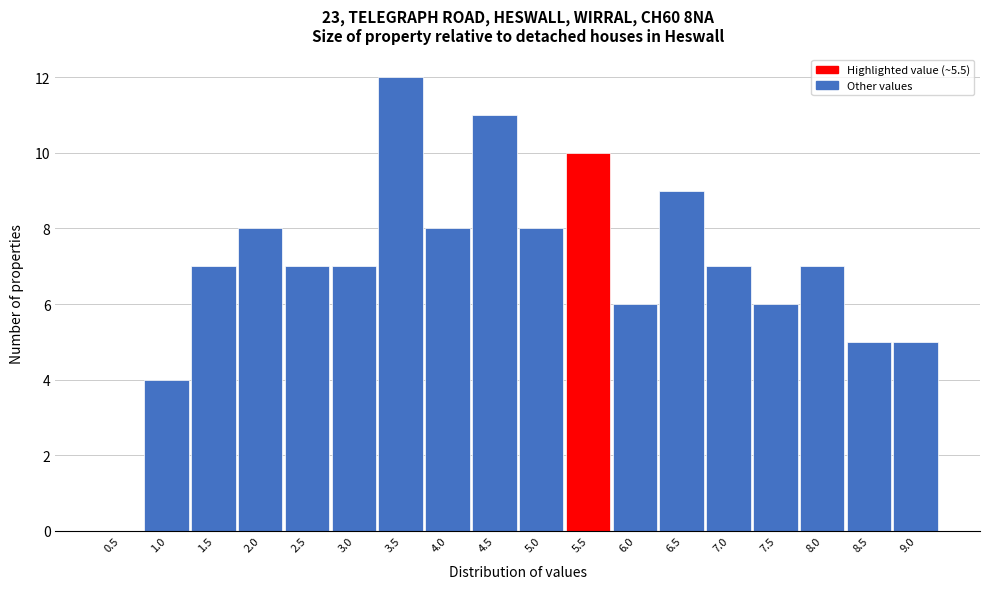

Reading left to right, list all the values displayed in this chart.

0.5=0	1.0=4	1.5=7	2.0=8	2.5=7	3.0=7	3.5=12	4.0=8	4.5=11	5.0=8	5.5=10	6.0=6	6.5=9	7.0=7	7.5=6	8.0=7	8.5=5	9.0=5